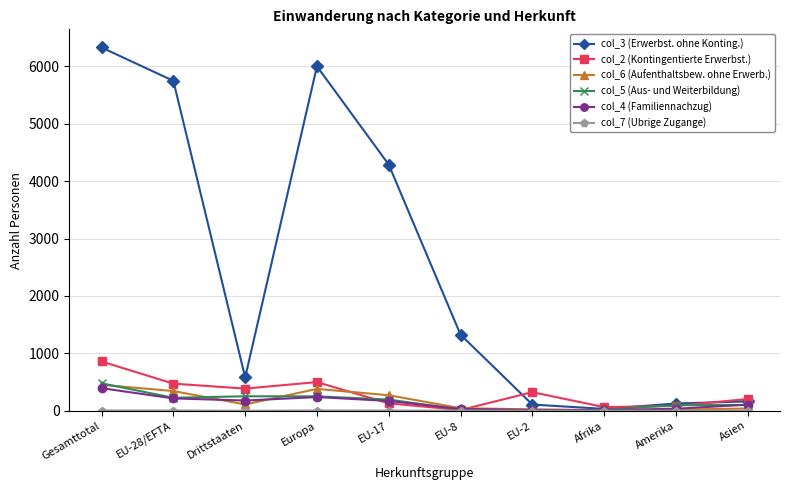

Is the value of col_2 (Kontingentierte Erwerbst.) at Gesamttotal greater than the value of col_5 (Aus- und Weiterbildung) at EU-2?

Yes